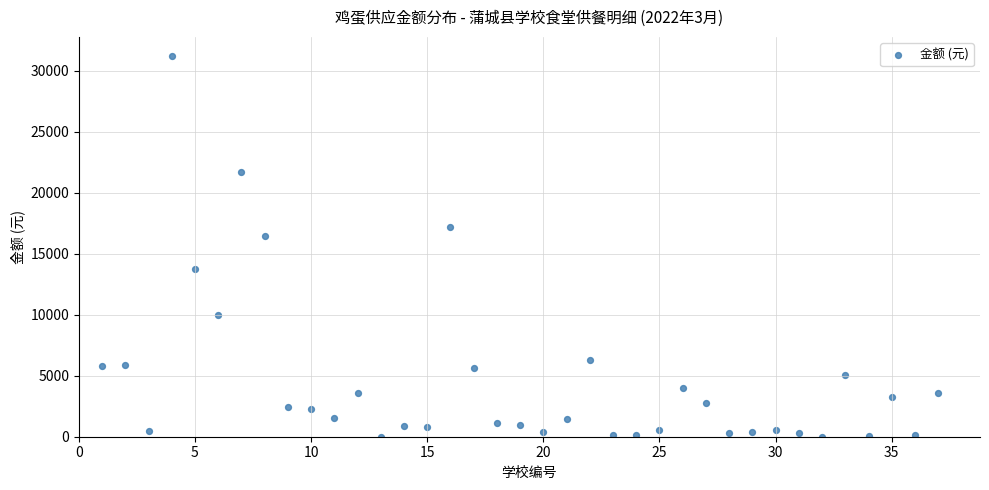

What Y value in the scatter plot is closest to 15621?

16495.7